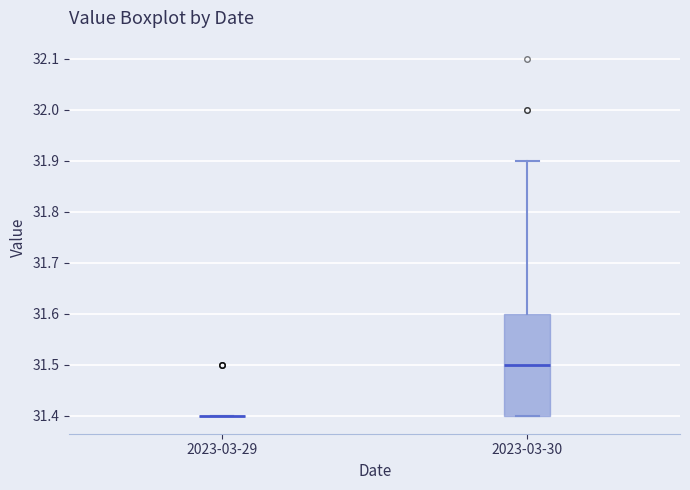

Reading left to right, read every box against the y-axis: the position of its median line, the range the box covers, and the ends of its whiskers. The values are not printed on the chart, so give them approximately, as read against the axis.

2023-03-29: box collapsed to a line at 31.4, whiskers 31.4 to 31.4
2023-03-30: median 31.5, box 31.4 to 31.6, whiskers 31.4 to 31.9